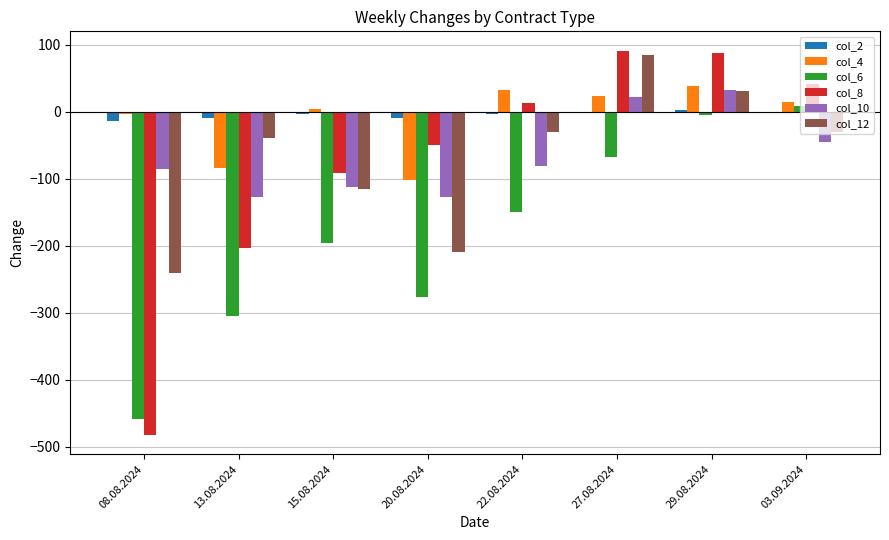

True or false: col_10 has a value of 9 at 29.08.2024.

False